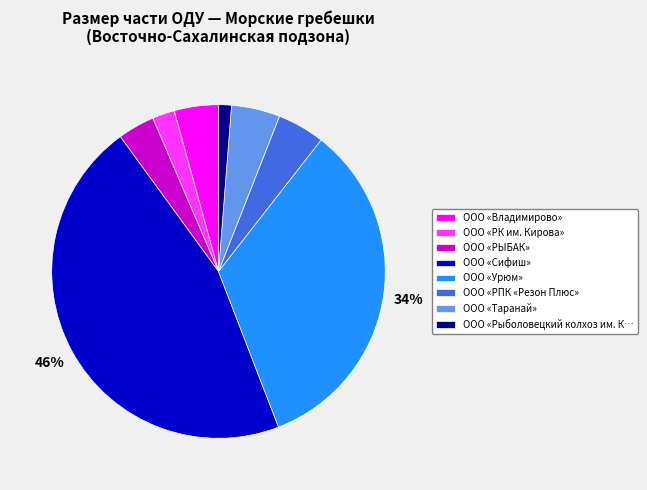

How many slices are in this pie chart?

8